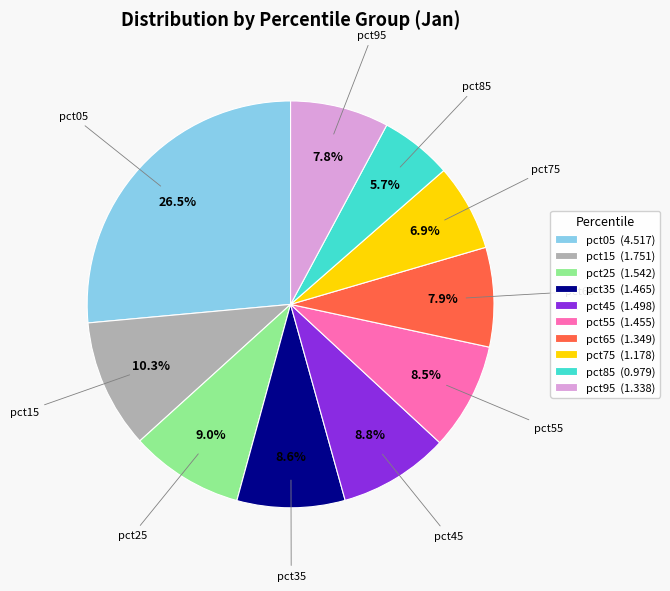

What is the total percentage of pct25 and pct05?

35.5%